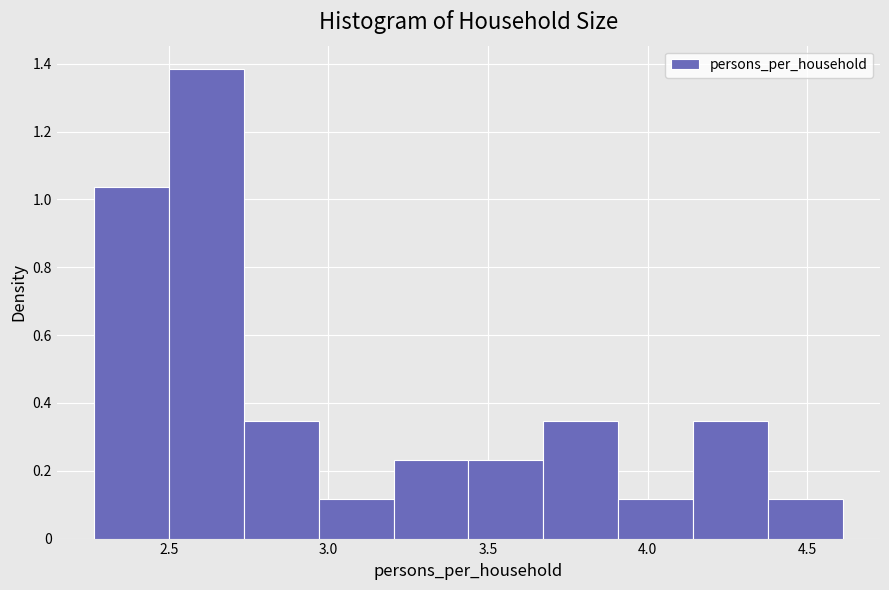

Reading left to right, list every bar in this chart as the range it spans on the x-axis followed by its height. Neither the bar edges nor the heights are printed on the chart, so give them approximately, as read against the axes.

2.25 to 2.50: 1.04
2.50 to 2.75: 1.38
2.75 to 2.95: 0.34
2.95 to 3.20: 0.12
3.20 to 3.45: 0.24
3.45 to 3.65: 0.24
3.65 to 3.90: 0.34
3.90 to 4.15: 0.12
4.15 to 4.40: 0.34
4.40 to 4.60: 0.12